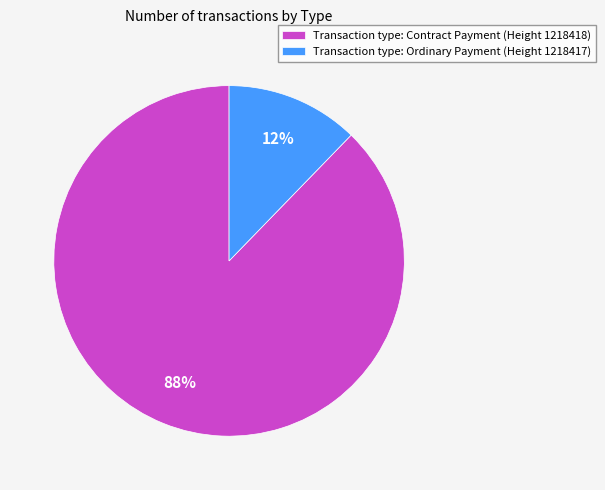

Is the sum of Transaction type: Contract Payment (Height 1218418) and Transaction type: Ordinary Payment (Height 1218417) greater than half?

Yes